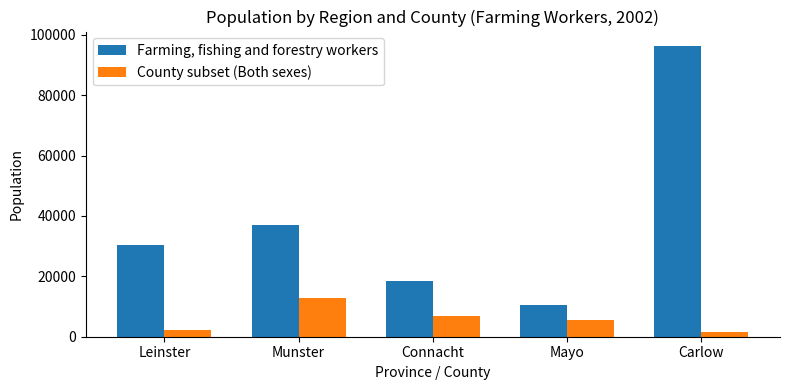

Does the chart contain any negative values?

No